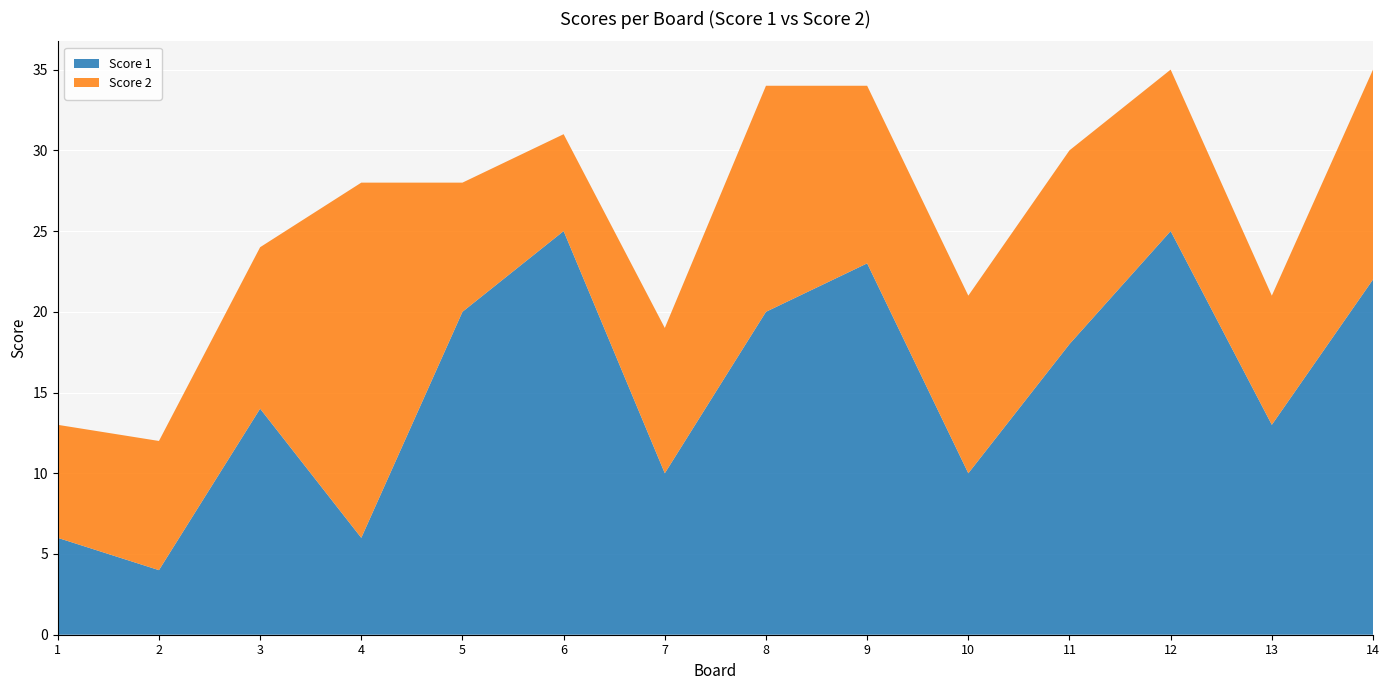

Reading right to left, transcribe all the data shown in this chart.

Score 1: 14=22	13=13	12=25	11=18	10=10	9=23	8=20	7=10	6=25	5=20	4=6	3=14	2=4	1=6
Score 2: 14=13	13=8	12=10	11=12	10=11	9=11	8=14	7=9	6=6	5=8	4=22	3=10	2=8	1=7